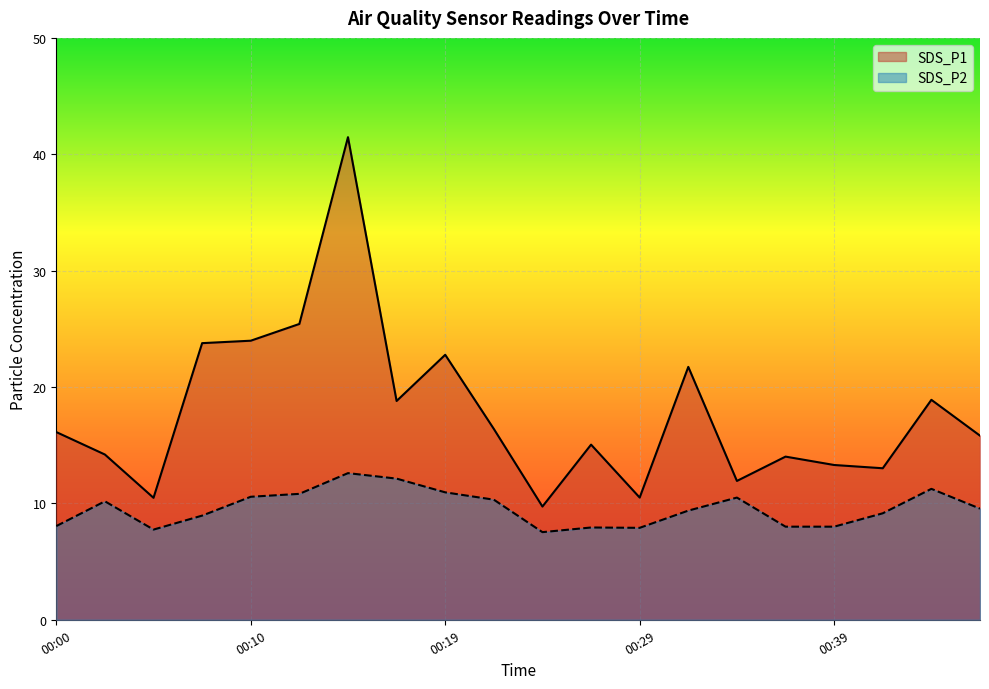

How many data points in SDS_P1 are above 16?

10